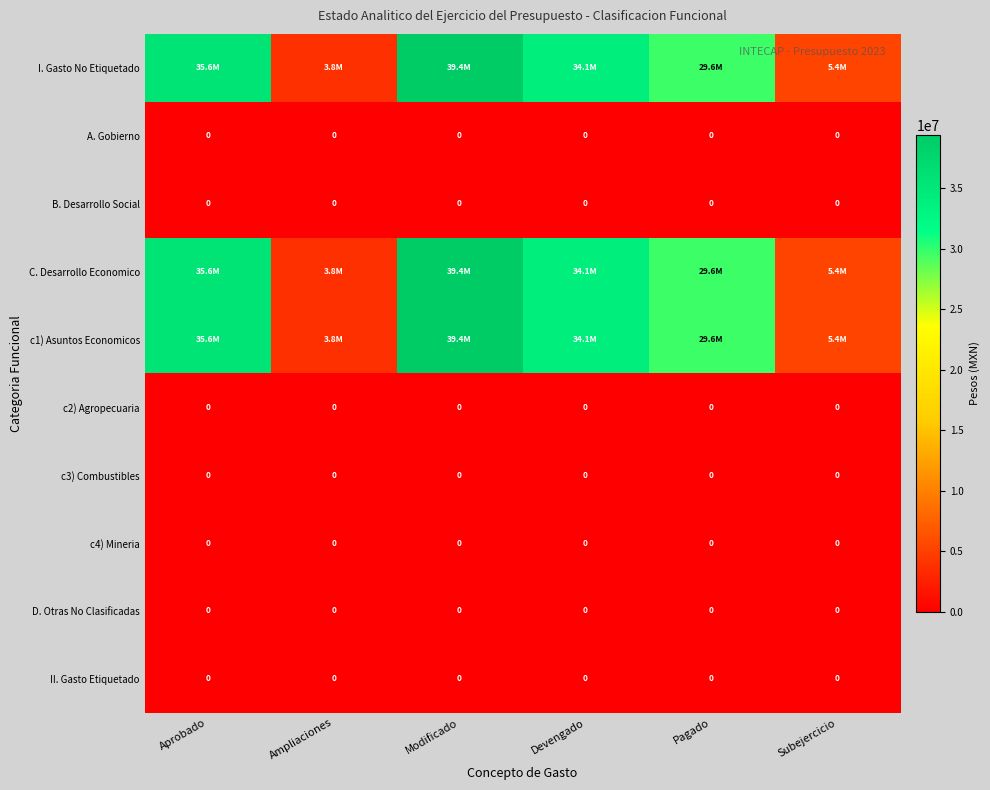

The value of c2) Agropecuaria at Subejercicio is 0. True or false?

True